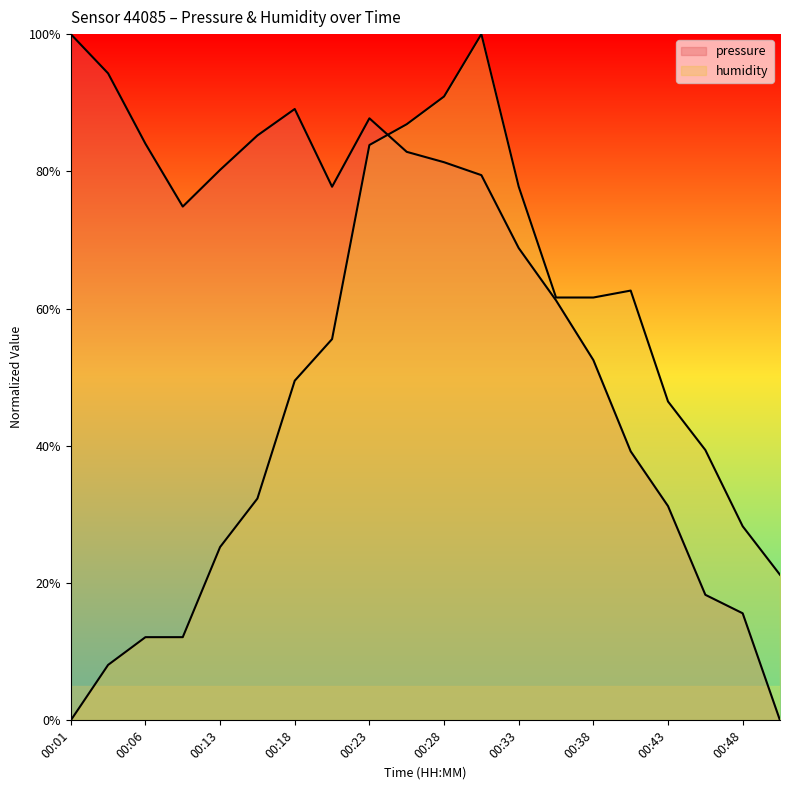

How many data points in humidity are above 49?

10